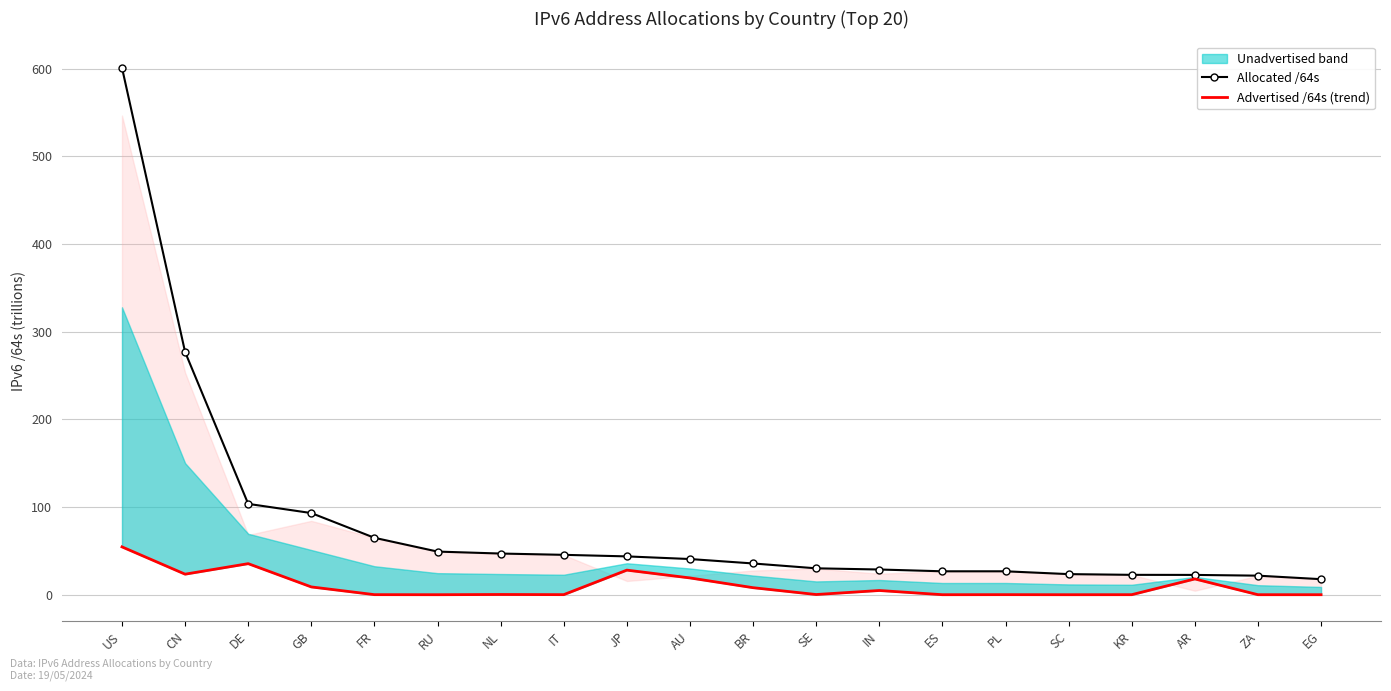

What is the label of the 18th point from the left?

AR